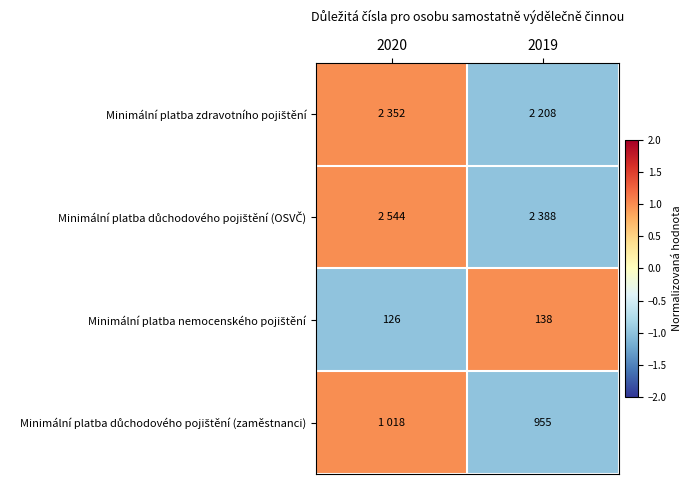

Which has a higher value, 2019 or 2020?

2020